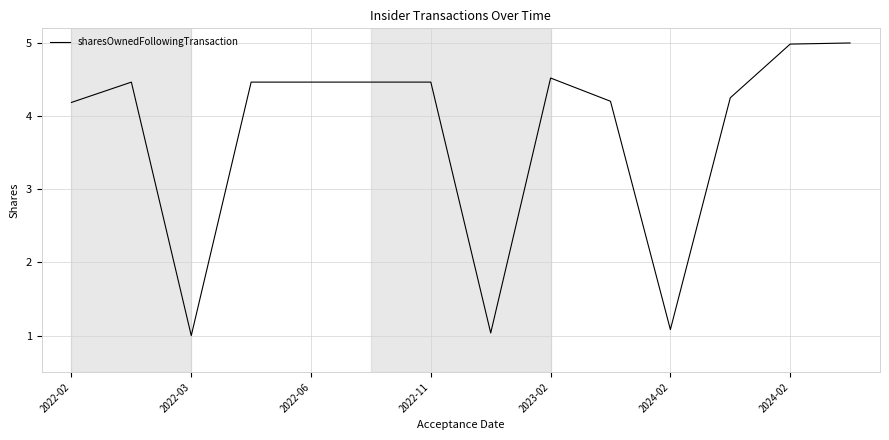

What is the minimum value shown in the chart?

1.0